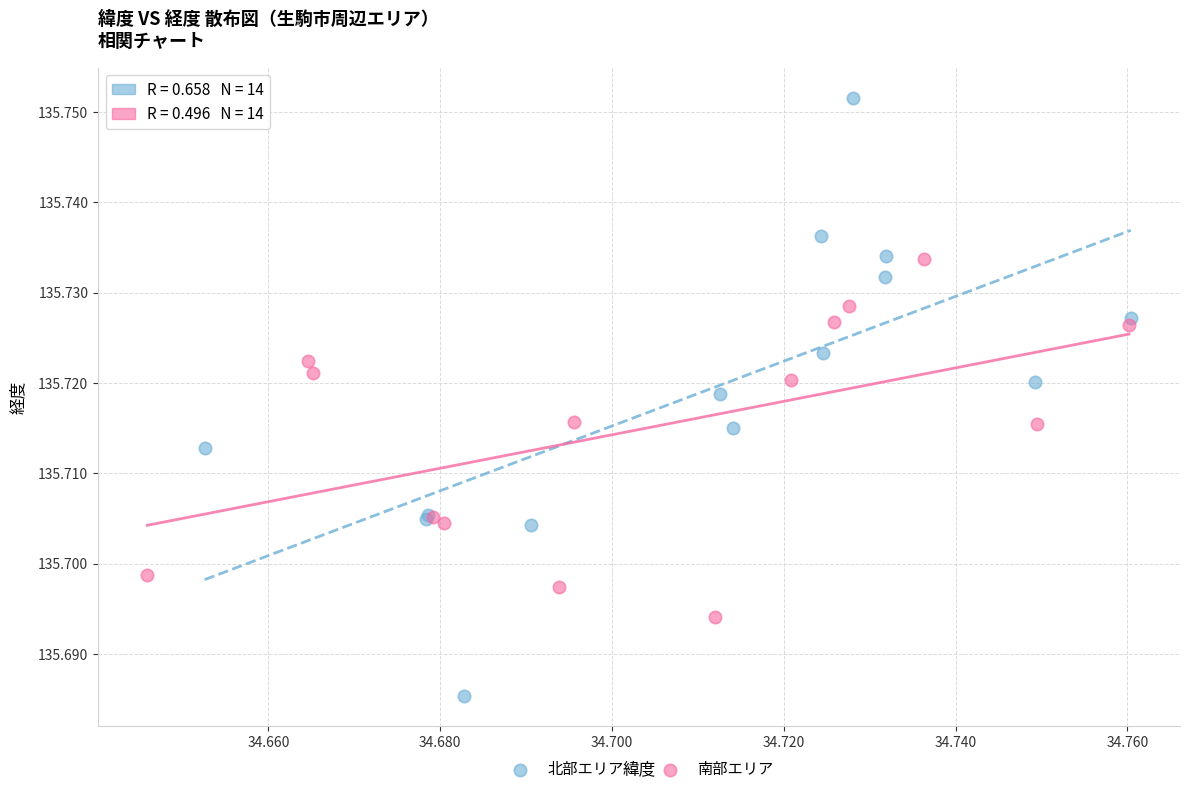

Which series contains the lowest Y value?

北部エリア